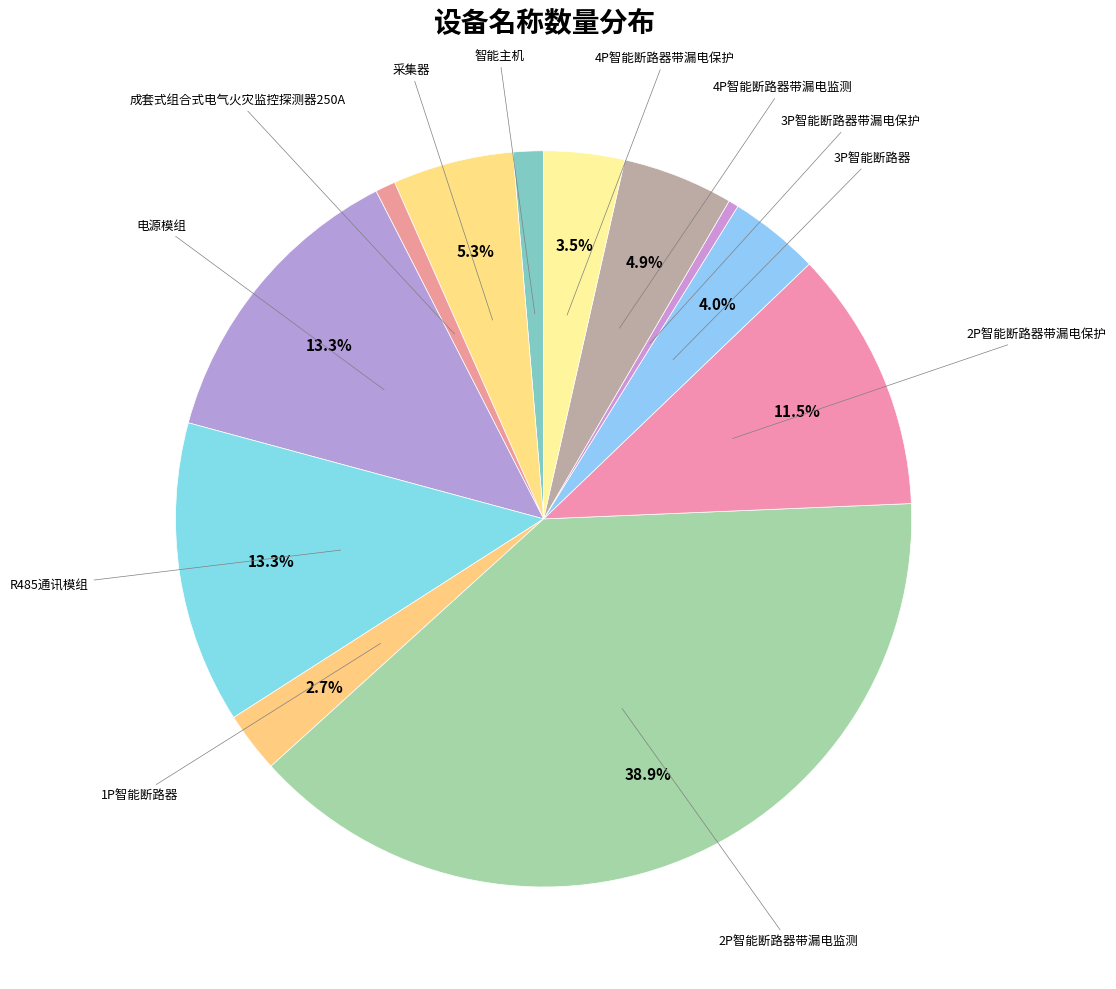

Count the number of slices in the pie.

12